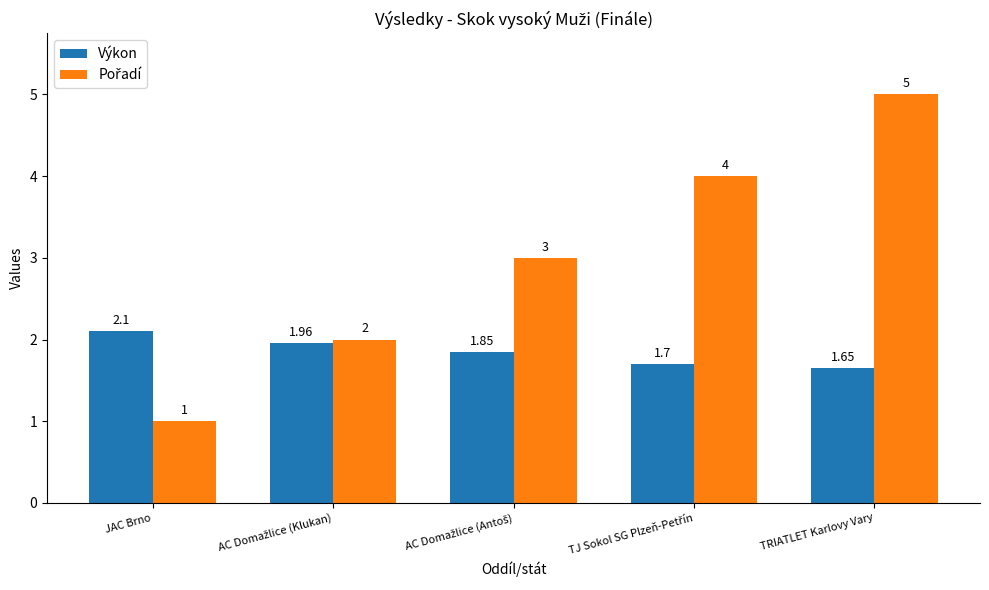

At which category is the sum across all series the highest?

TRIATLET Karlovy Vary